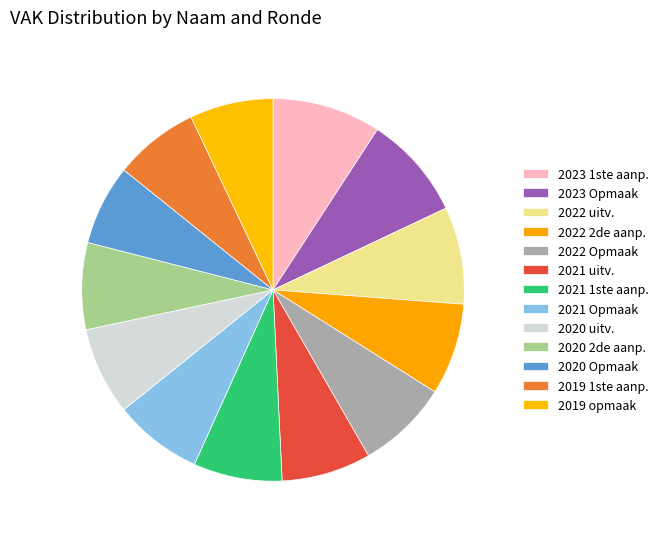

Is there any slice that represents more than half of the pie?

No